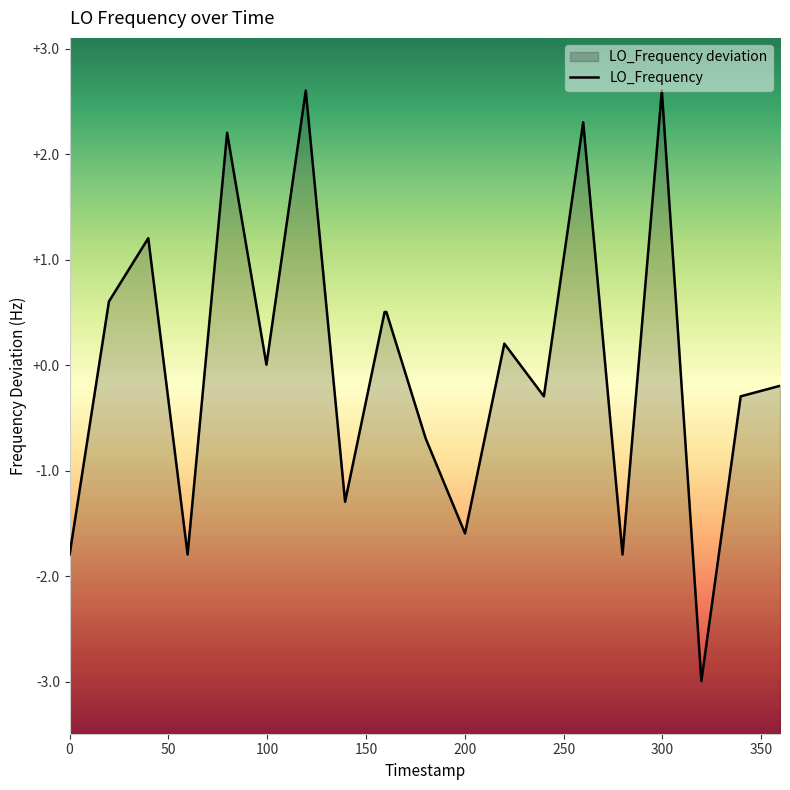

What is the change in value from 1464836435.6 to 1464836495.4?

+1.6